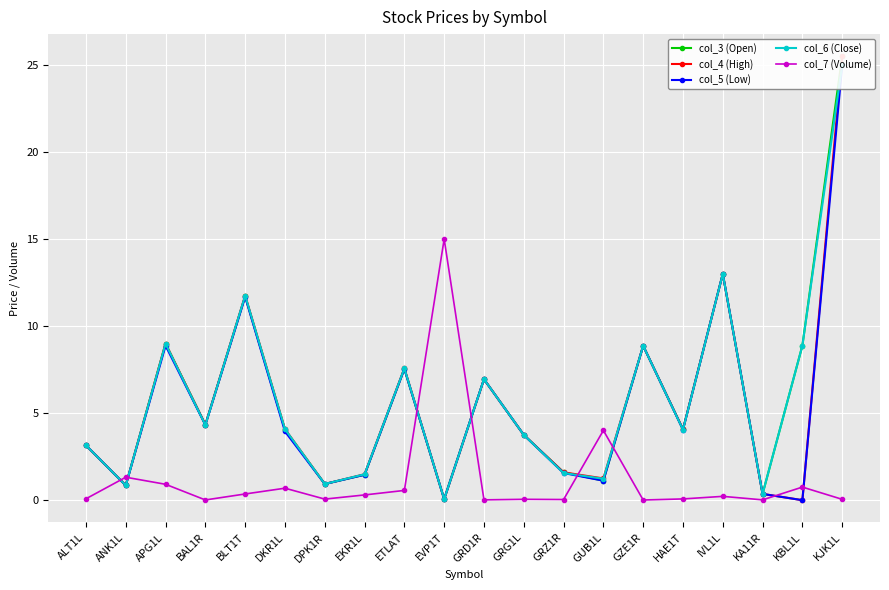

Which category has the highest value in the col_3 (Open) series?

KJK1L